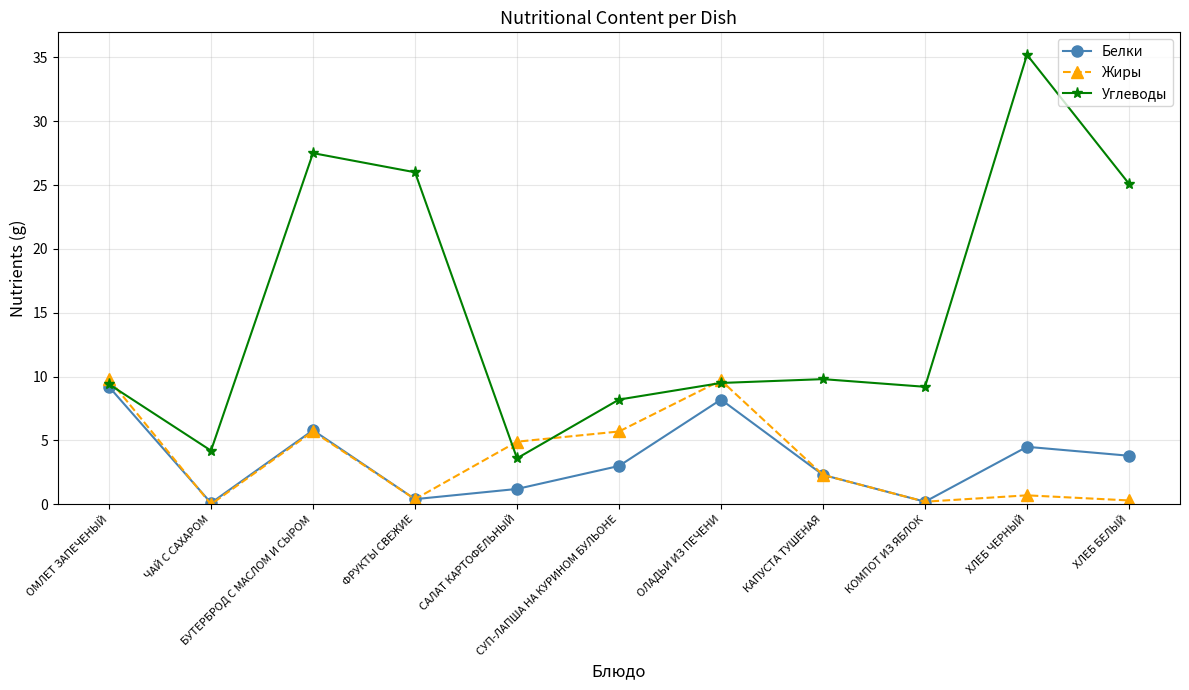

What is the difference between the maximum and minimum values in the Углеводы series?

31.6